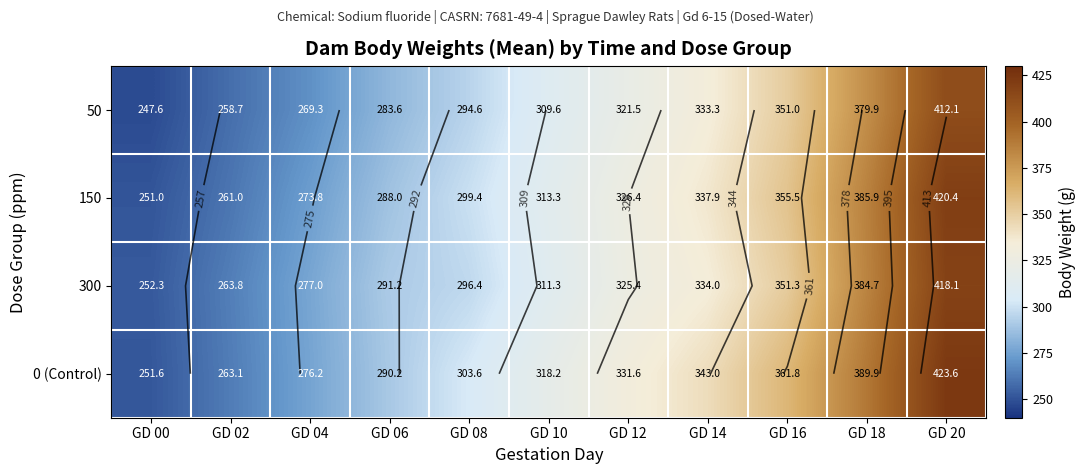

At which category is the sum across all series the highest?

GD 20